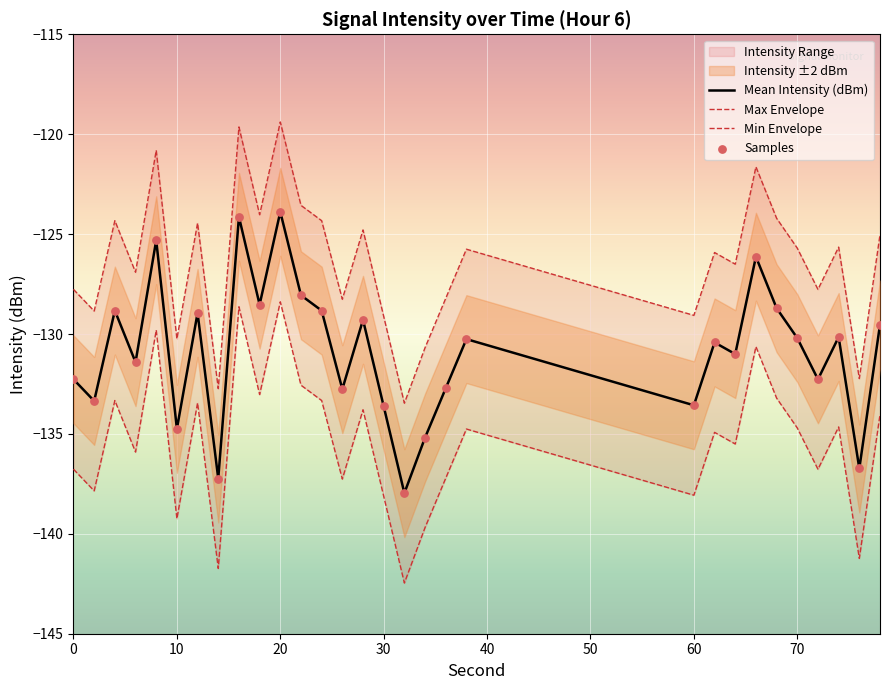

What is the minimum value for Mean Intensity (dBm)?

-138.0